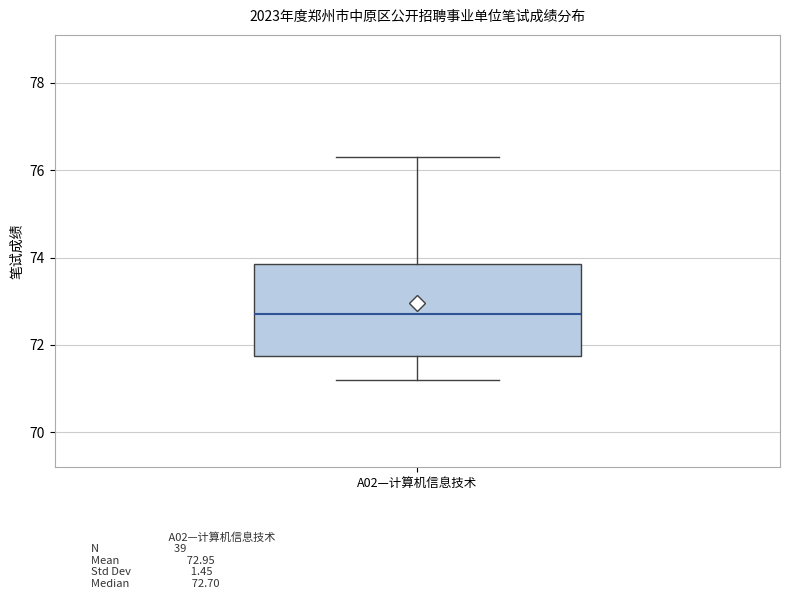

Where does the median line of the box for A02—计算机信息技术 sit on the y-axis? The values are not printed on the chart, so give them approximately, as read against the axis.

72.8